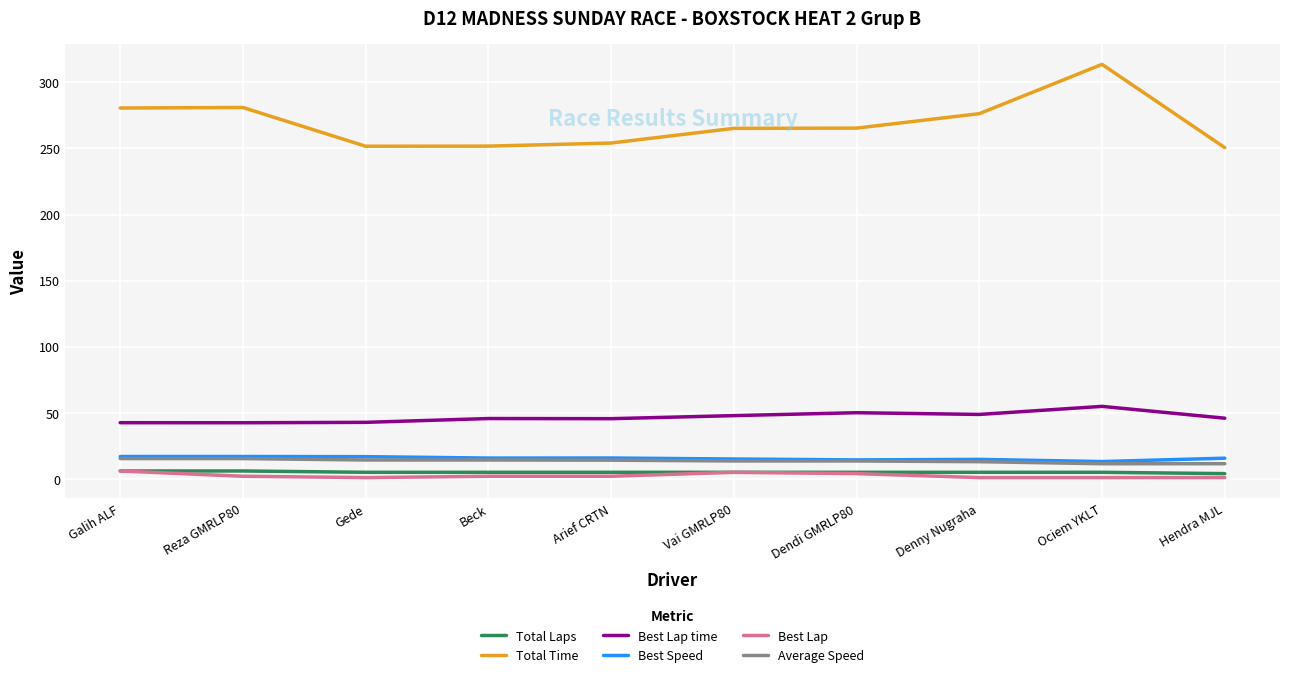

At which category is the sum across all series the highest?

Ociem YKLT